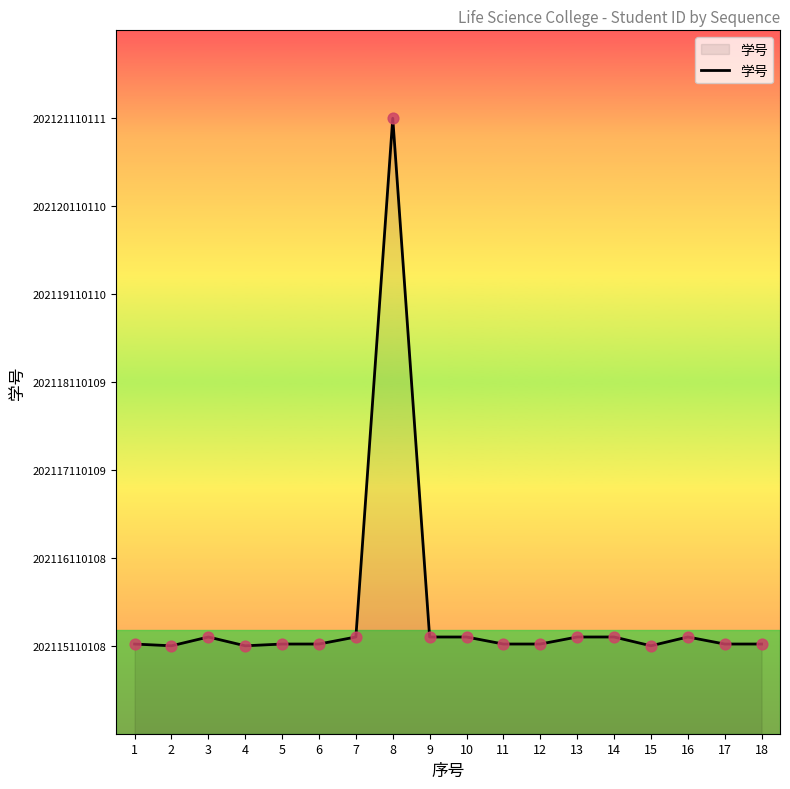

What is the change in value from 4 to 13?

+100119